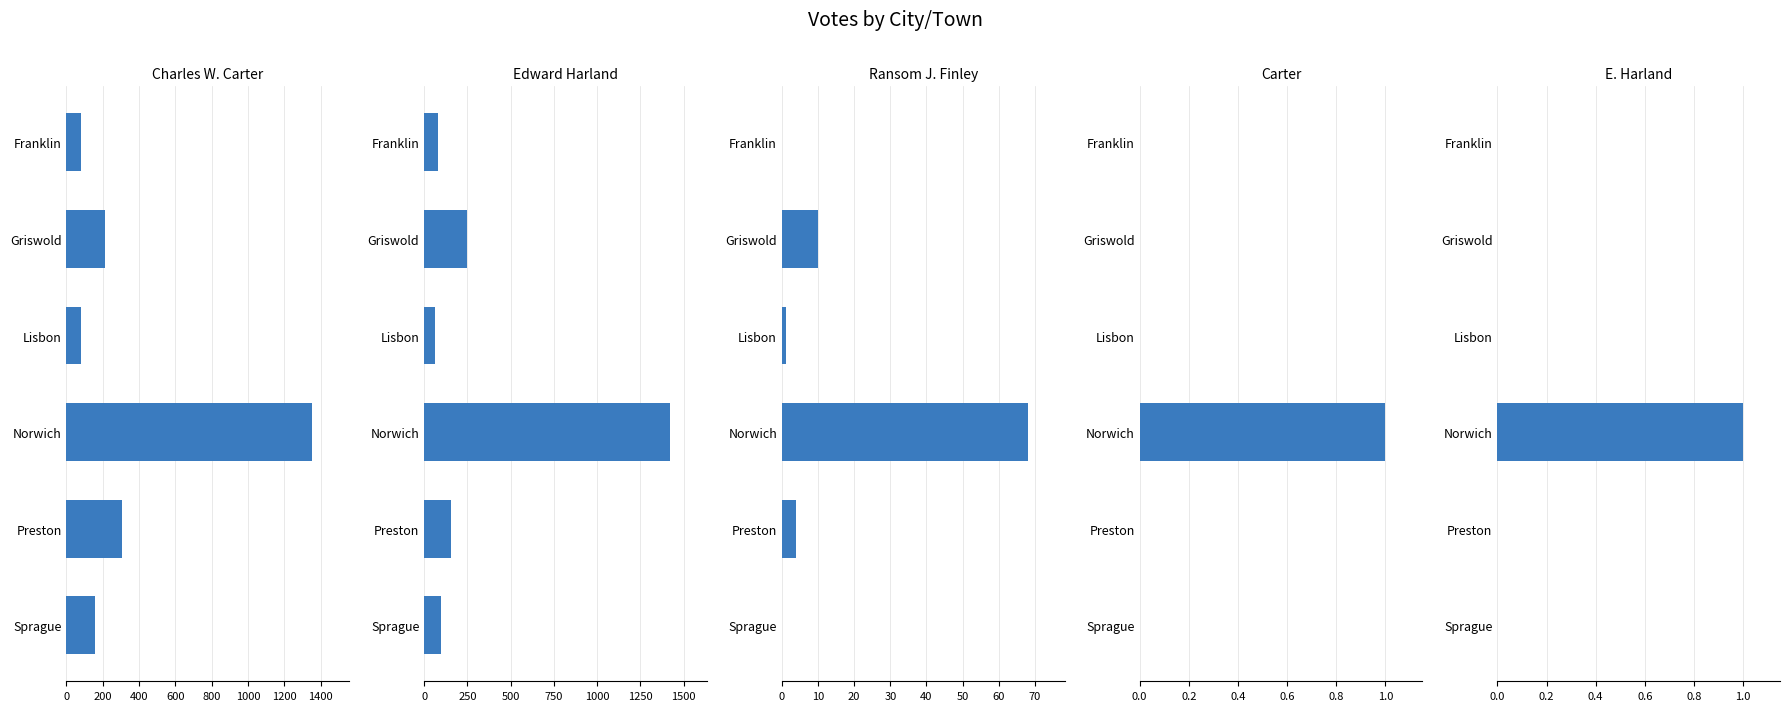

Reading left to right, transcribe all the data shown in this chart.

Charles W. Carter: 80	211	80	1353	308	156
Edward Harland: 82	246	61	1421	154	99
Ransom J. Finley: 0	10	1	68	4	0
Carter: 0	0	0	1	0	0
E. Harland: 0	0	0	1	0	0